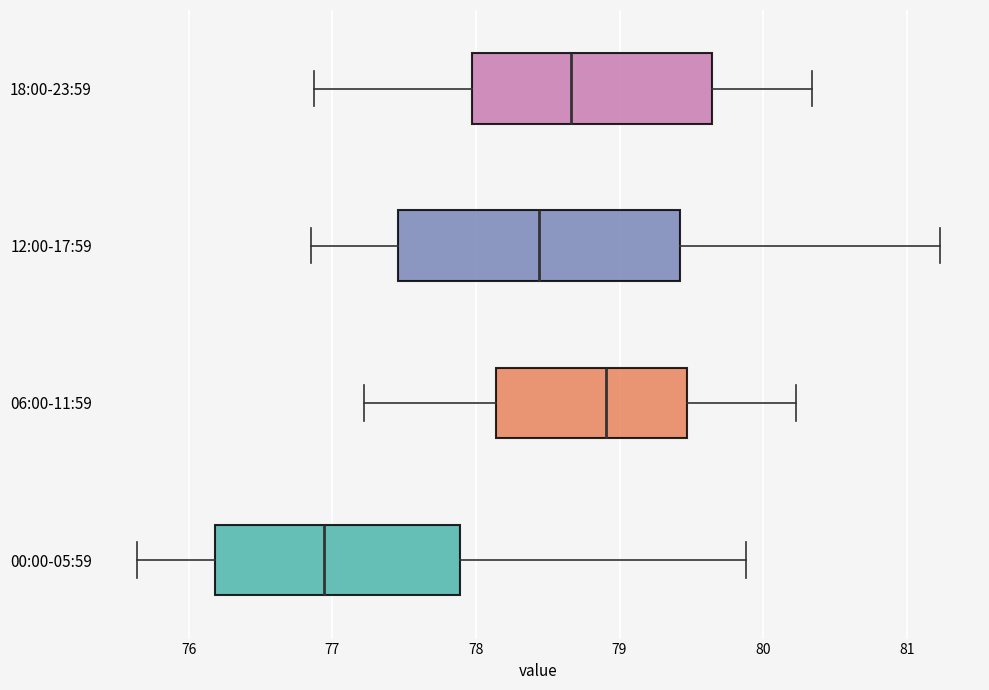

Reading bottom to top, transcribe this box plot: for each box, give where its median line is, the range the box spans, and where its two whiskers end, as read against the x-axis. The values are not printed on the chart, so give them approximately, as read against the axis.

00:00-05:59: median 76.9, box 76.2 to 77.9, whiskers 75.6 to 79.9
06:00-11:59: median 78.9, box 78.1 to 79.5, whiskers 77.2 to 80.2
12:00-17:59: median 78.4, box 77.5 to 79.4, whiskers 76.9 to 81.2
18:00-23:59: median 78.7, box 78.0 to 79.6, whiskers 76.9 to 80.3